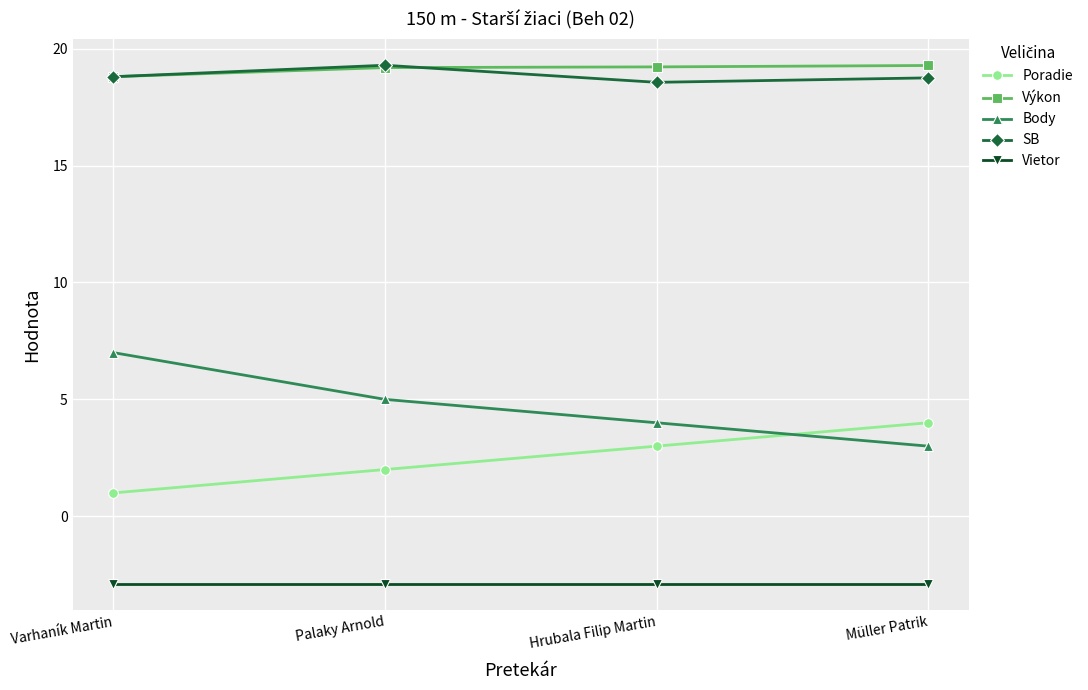

The Výkon series shows 19.2 at Palaky Arnold. True or false?

True